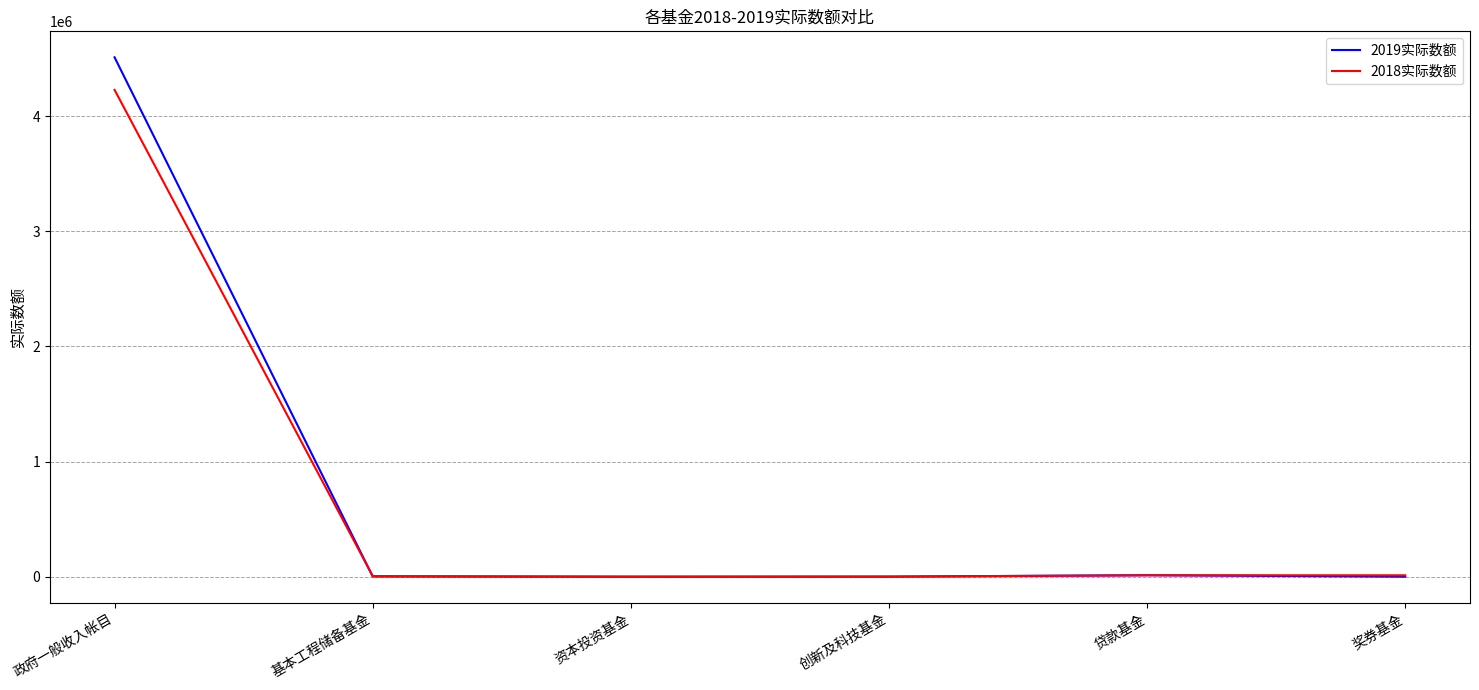

True or false: 2018实际数额 has a value of 5912233 at 政府一般收入帐目.

False